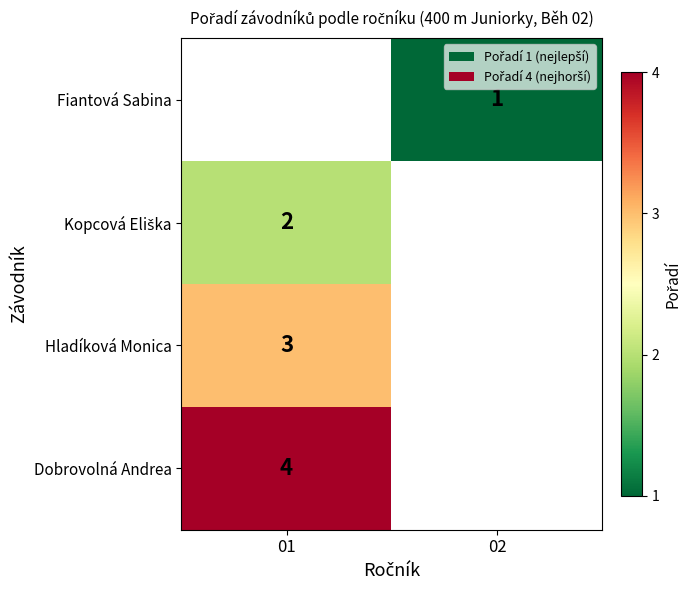

The Dobrovolná Andrea series shows 7 at 01. True or false?

False